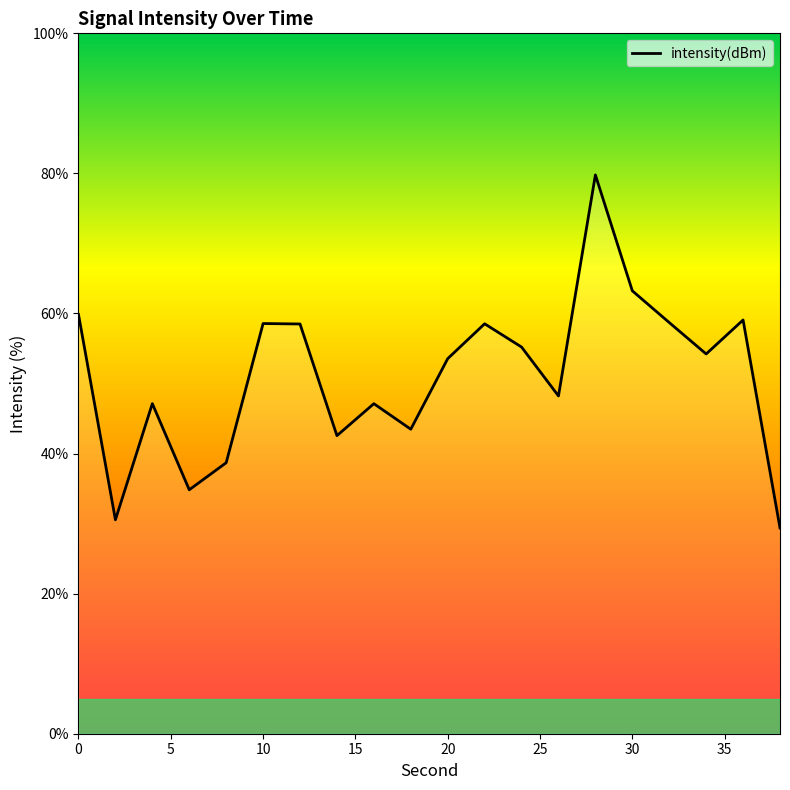

How many values exceed 54?

10